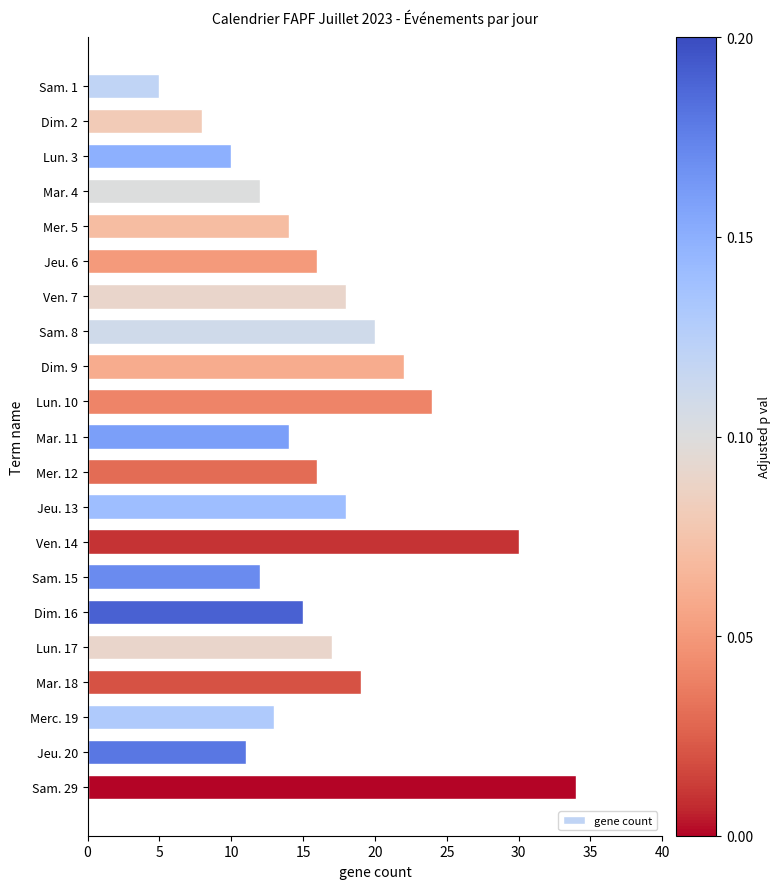

The chart shows a value of 24 at Lun. 10. True or false?

True